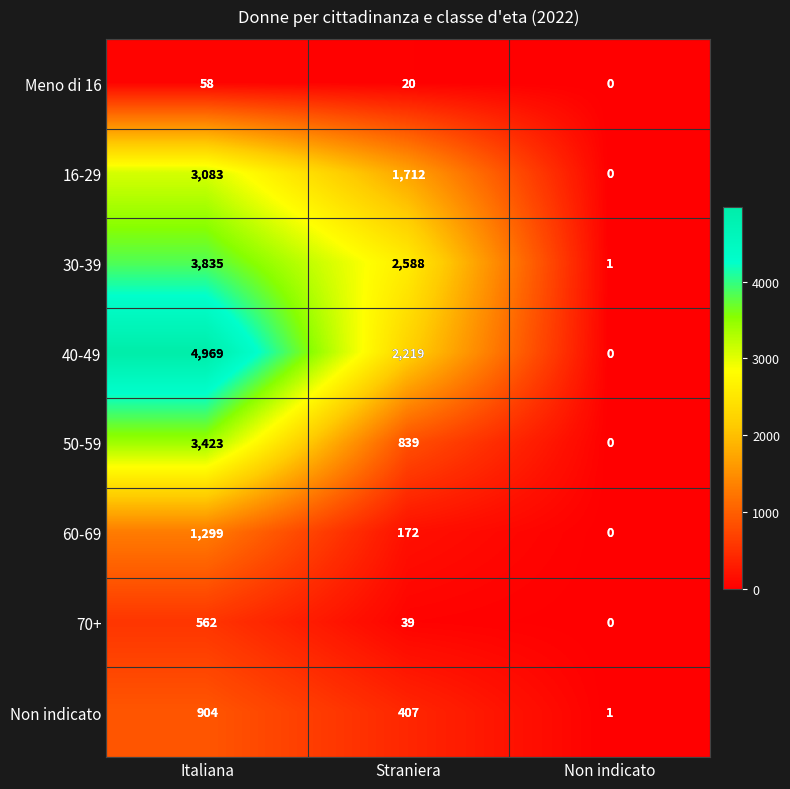

What is the difference between the maximum and minimum values in the Meno di 16 series?

58